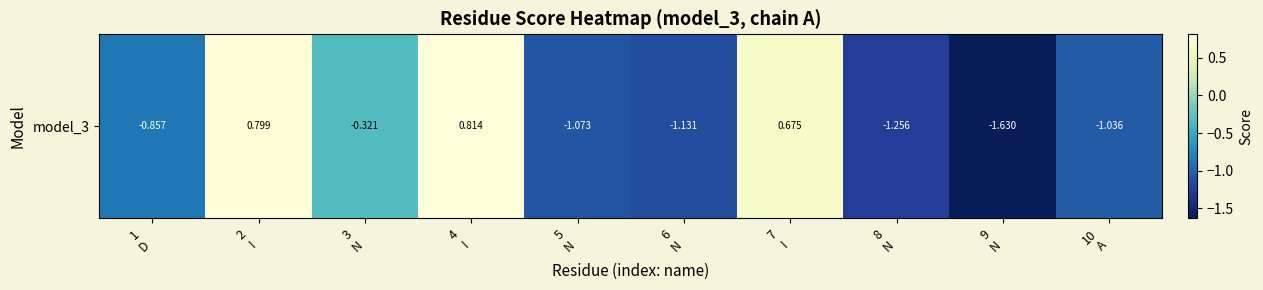

The value at 5
N is -1.1. True or false?

True